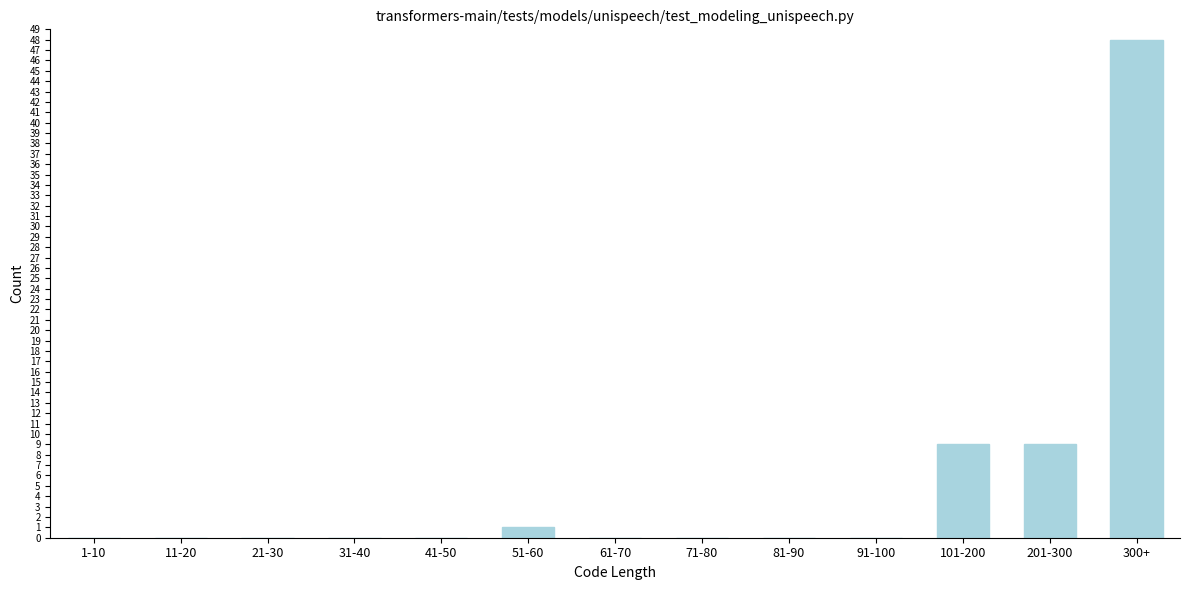

Reading left to right, what are all the values shown in this chart?

1-10=0	11-20=0	21-30=0	31-40=0	41-50=0	51-60=1	61-70=0	71-80=0	81-90=0	91-100=0	101-200=9	201-300=9	300+=48